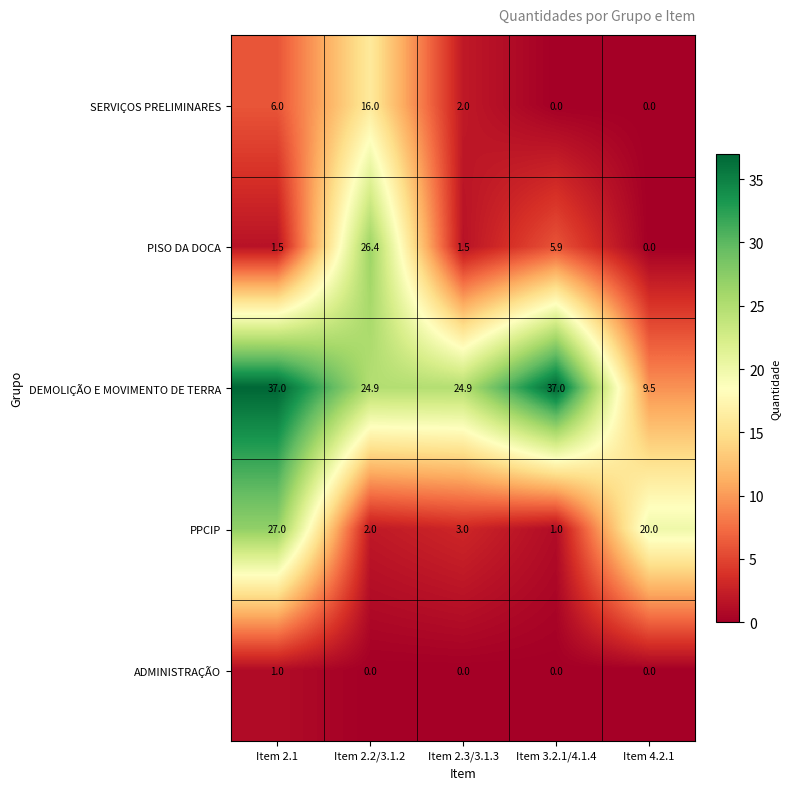

Reading left to right, extract all data points from this chart.

SERVIÇOS PRELIMINARES: 6.0	16.0	2.0	0.0	0.0
PISO DA DOCA: 1.5	26.4	1.5	5.9	0.0
DEMOLIÇÃO E MOVIMENTO DE TERRA: 37.0	24.9	24.9	37.0	9.5
PPCIP: 27.0	2.0	3.0	1.0	20.0
ADMINISTRAÇÃO: 1.0	0.0	0.0	0.0	0.0